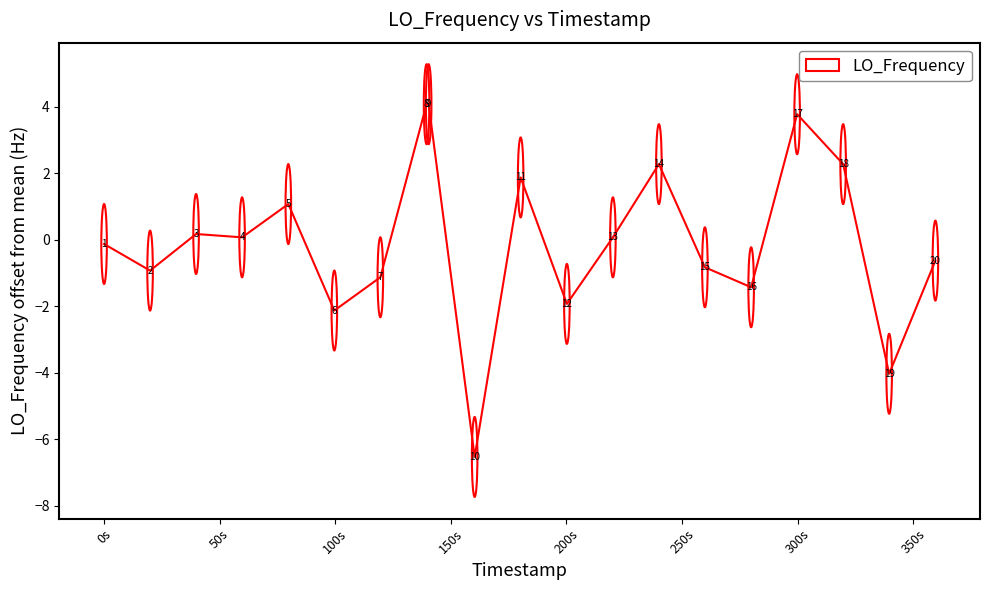

What is the minimum value shown in the chart?

-6.5